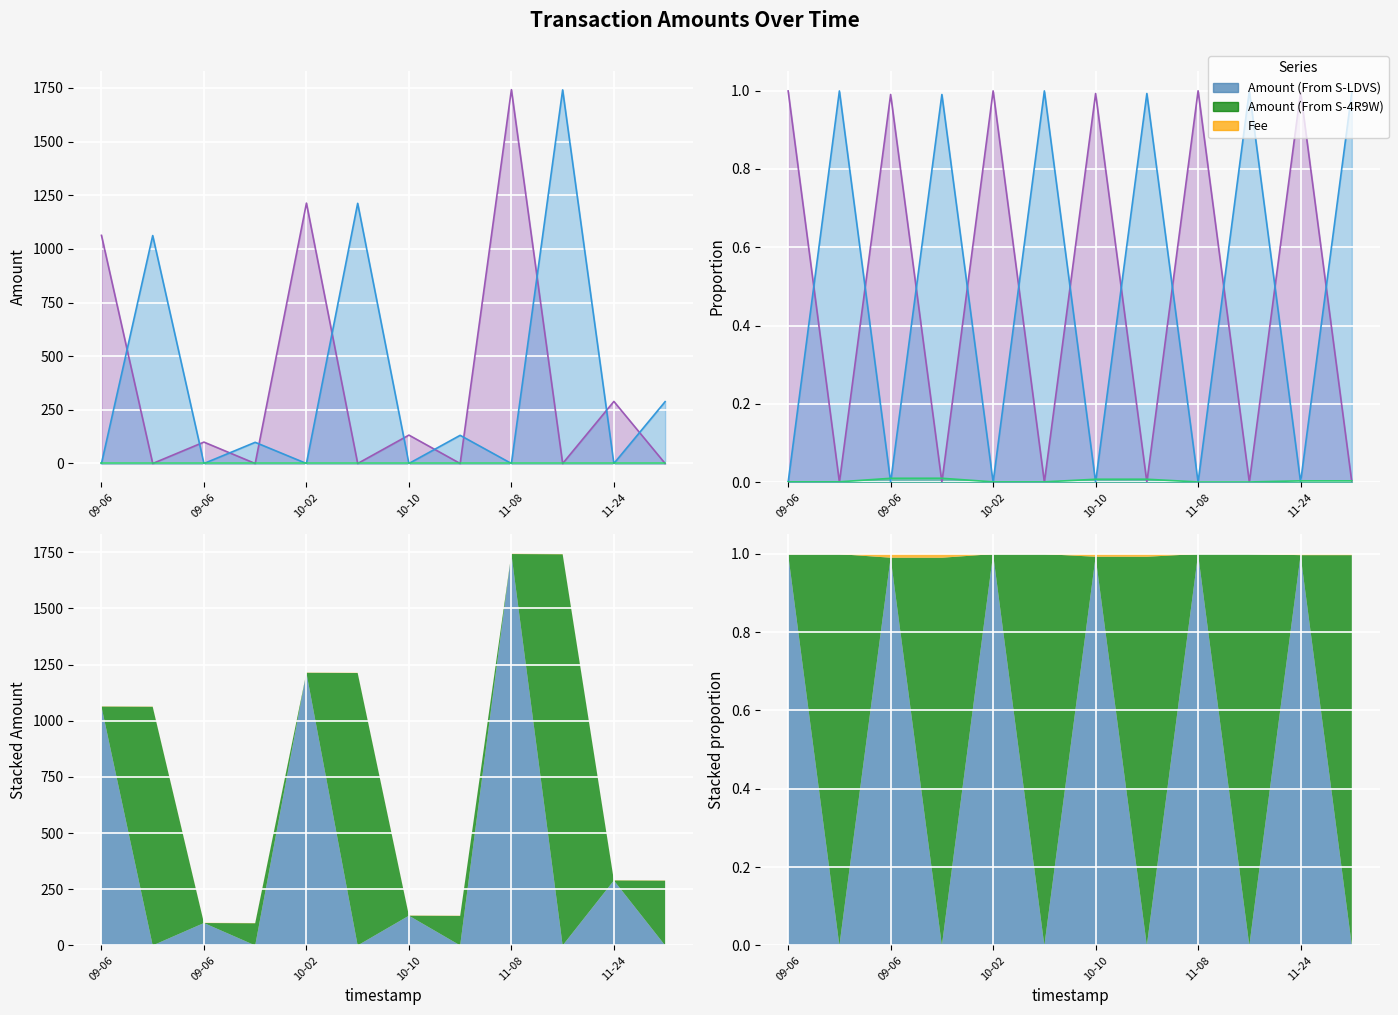

At which label does Amount (From S-4R9W) reach its minimum?

09-06